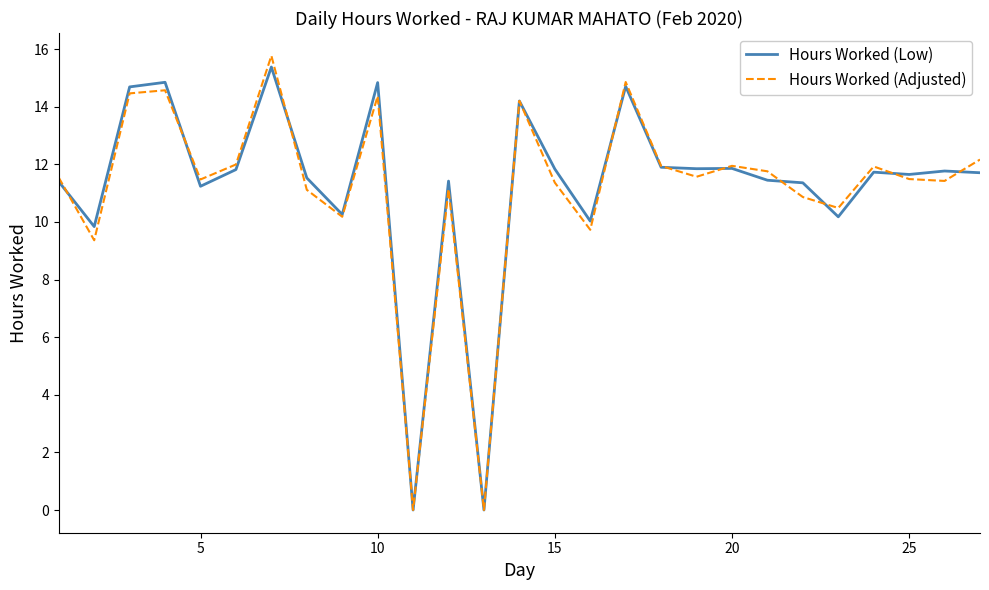

What is the greatest value displayed?

15.8